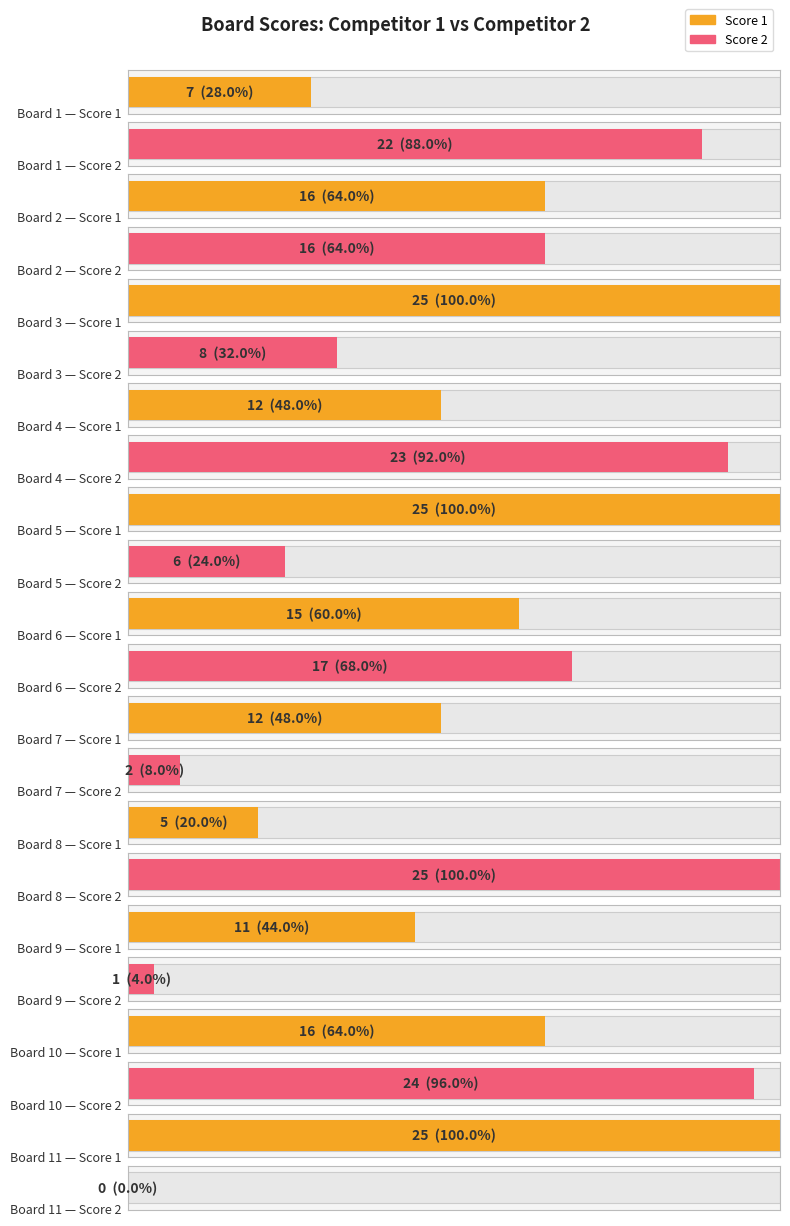

What is the value of the Score 1 bar at the 2nd from the left?

16